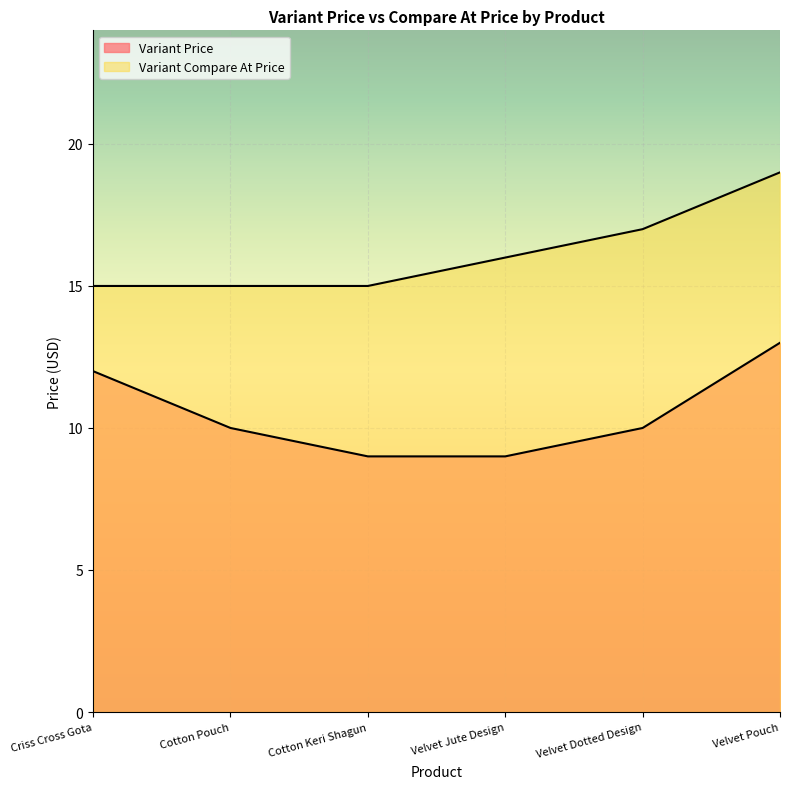

At which label does Variant Price first exceed 10?

Criss Cross Gota